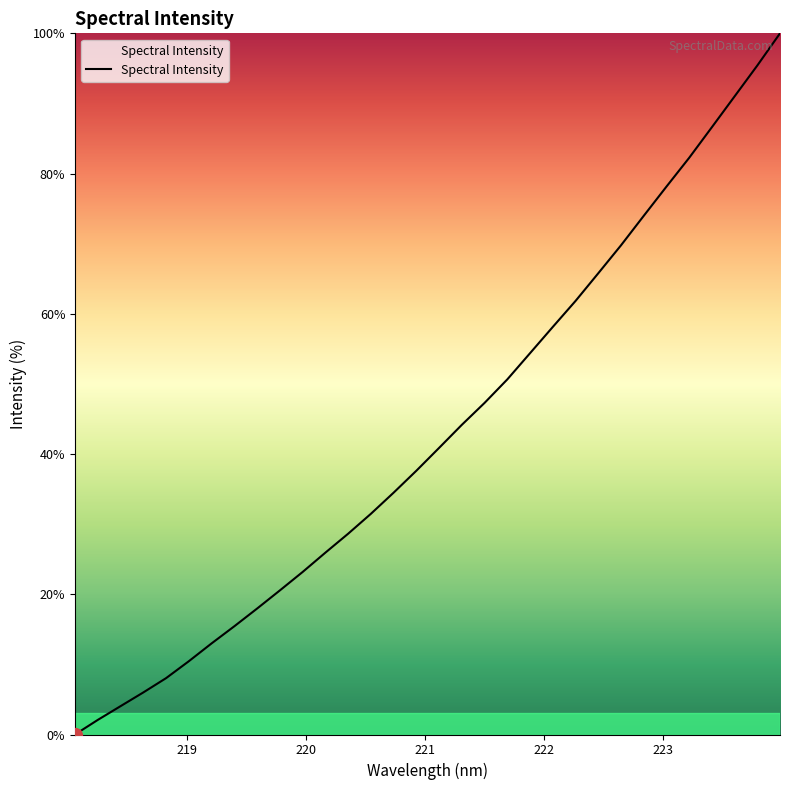

Count the number of values greater than 40.

16